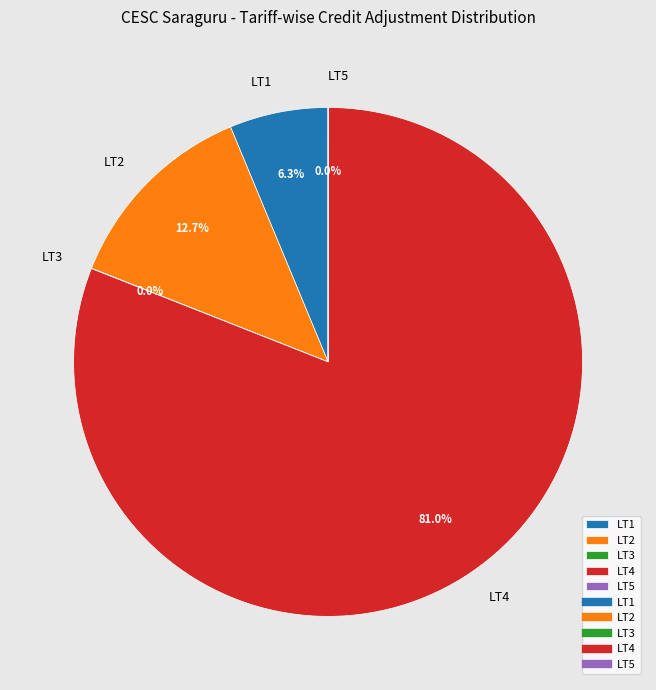

What portion of the pie excludes LT1?

93.7%